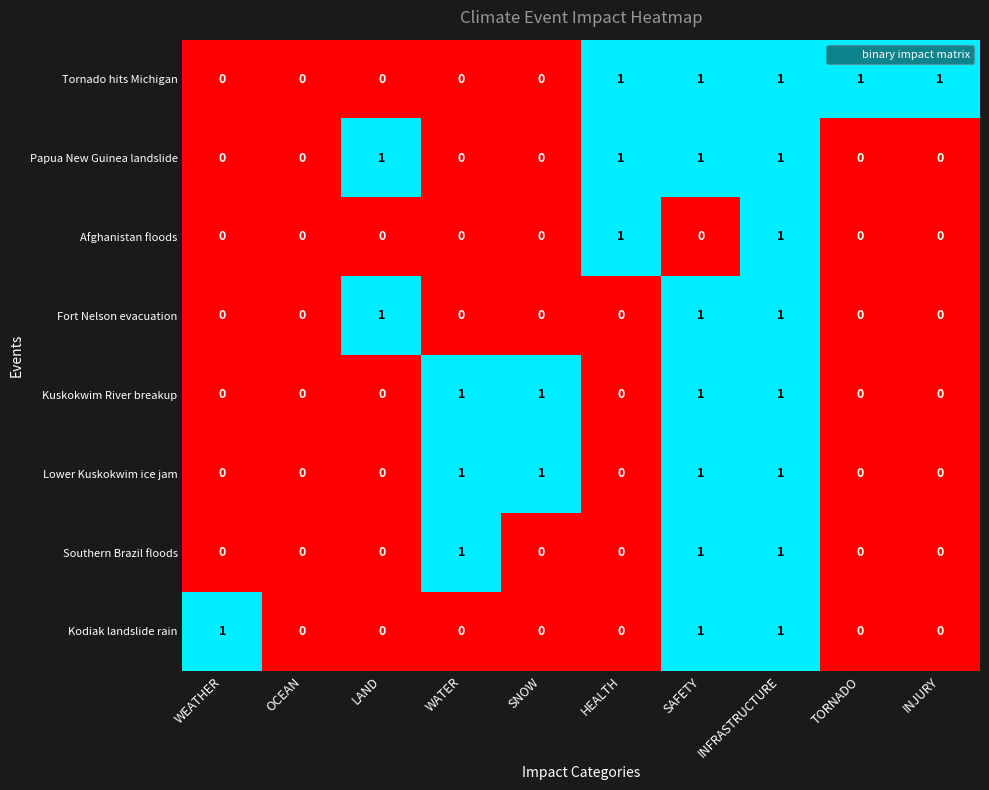

Is it true that Kodiak landslide rain equals 0 at WEATHER?

False